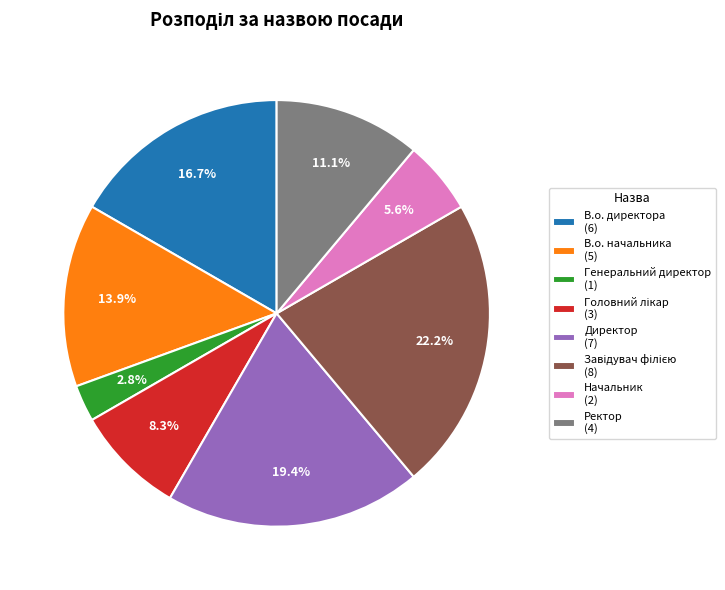

Approximately how many times larger is the value at В.о. директора (6) compared to Генеральний директор (1)?

6.0